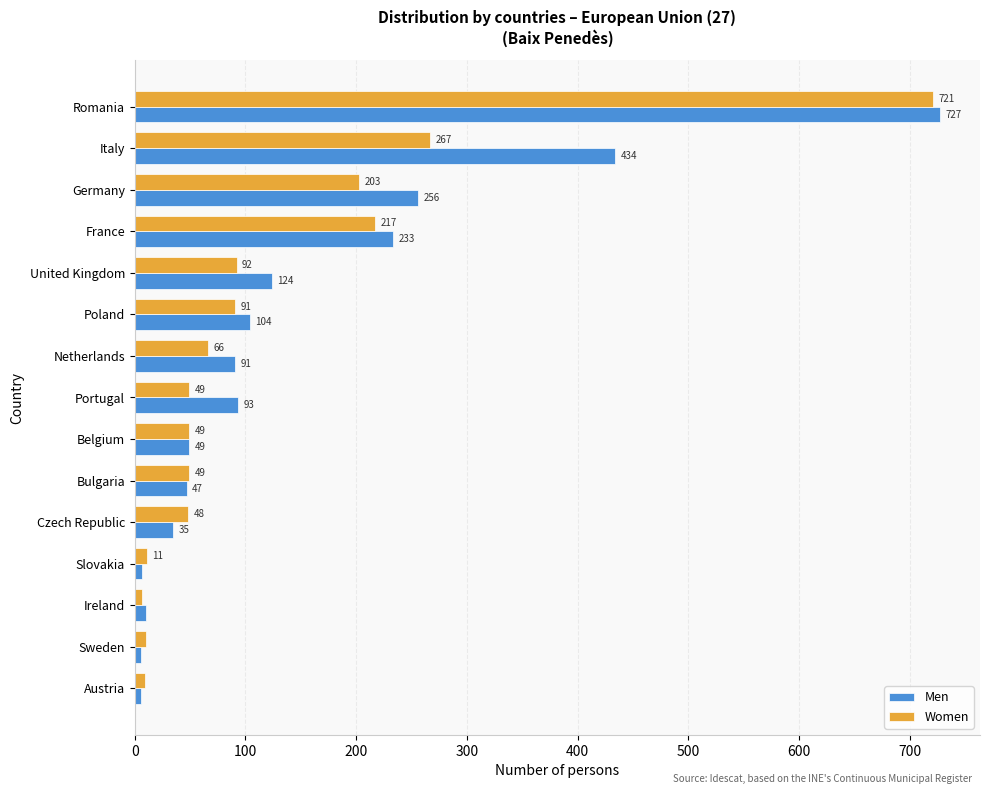

At which category is the sum across all series the highest?

Romania